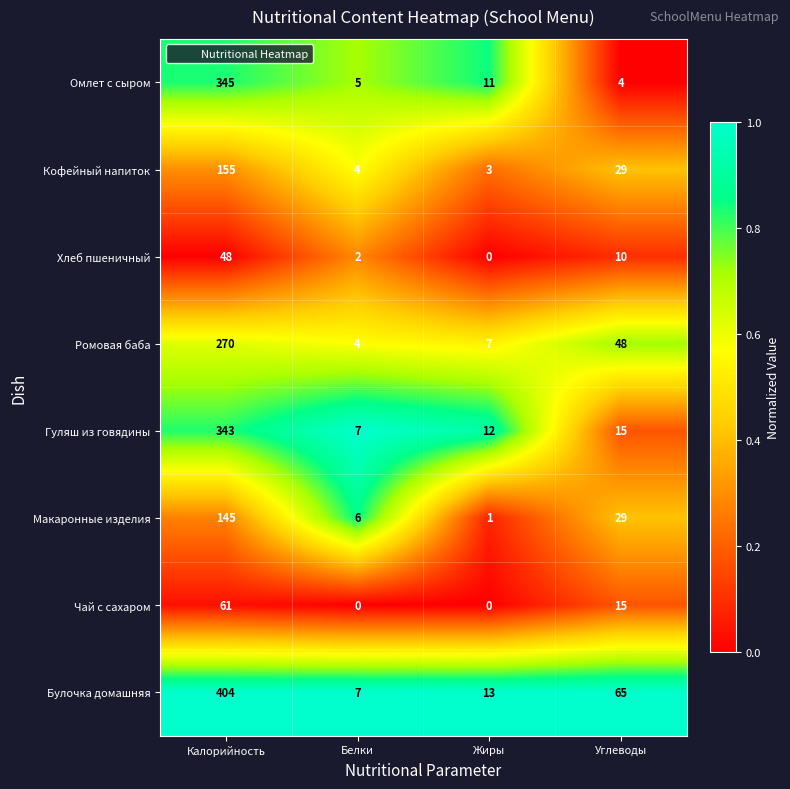

At which category is the sum across all series the highest?

Калорийность